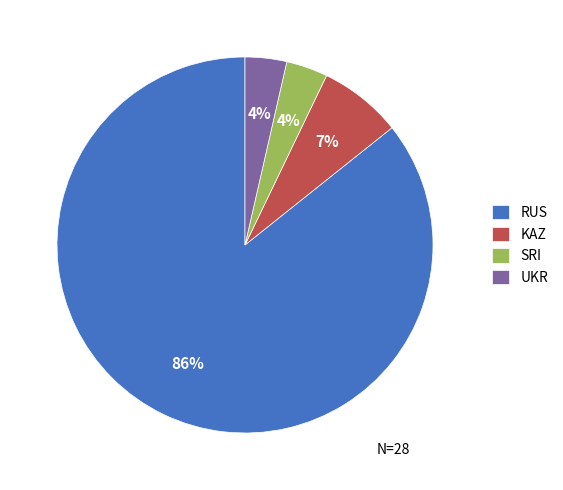

Which category has the biggest portion of the pie?

RUS